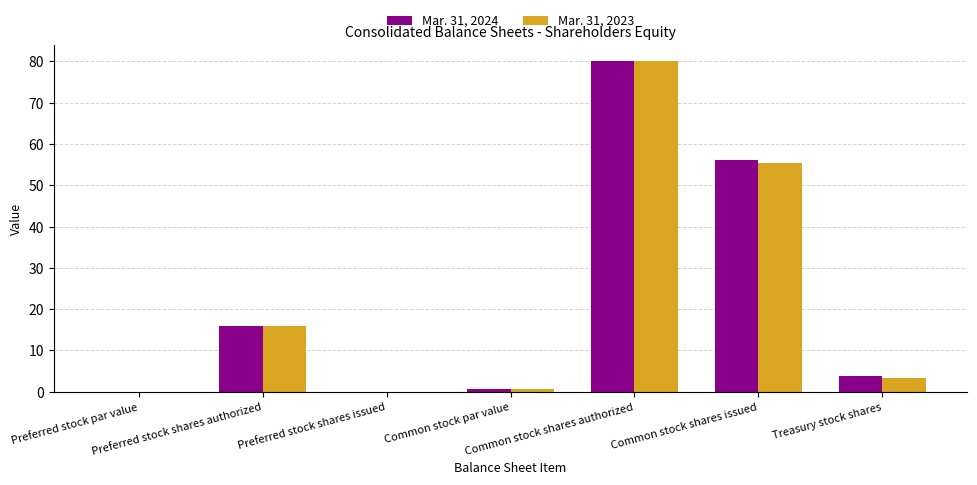

What is the highest value of the Mar. 31, 2024 series?

80.0